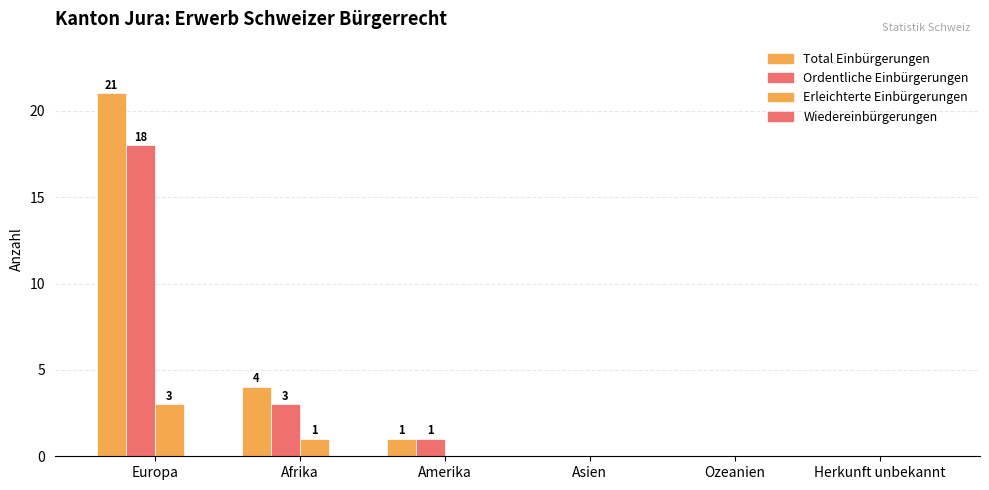

Rank the series by their average value, from lowest to highest.

Wiedereinbürgerungen, Erleichterte Einbürgerungen, Ordentliche Einbürgerungen, Total Einbürgerungen